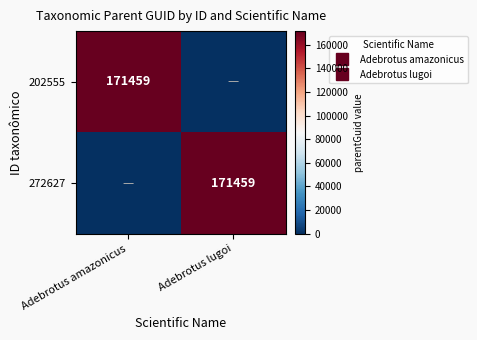

What is the average value of the 272627 series?

85730